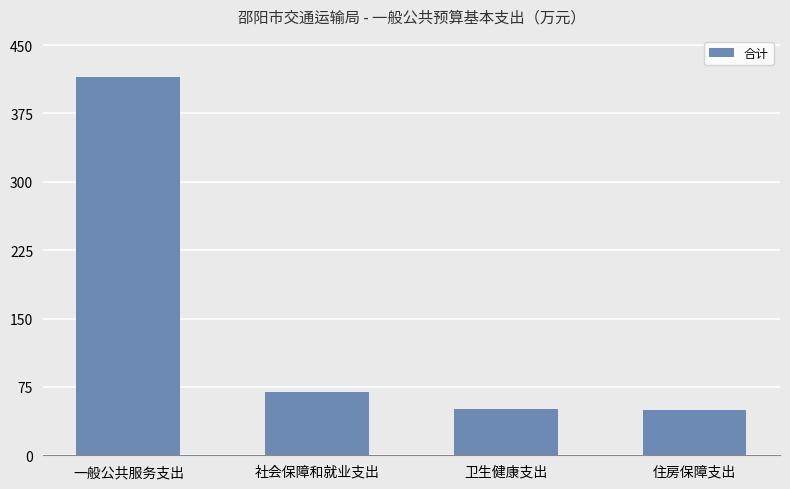

What is the label of the 3rd bar from the left?

卫生健康支出